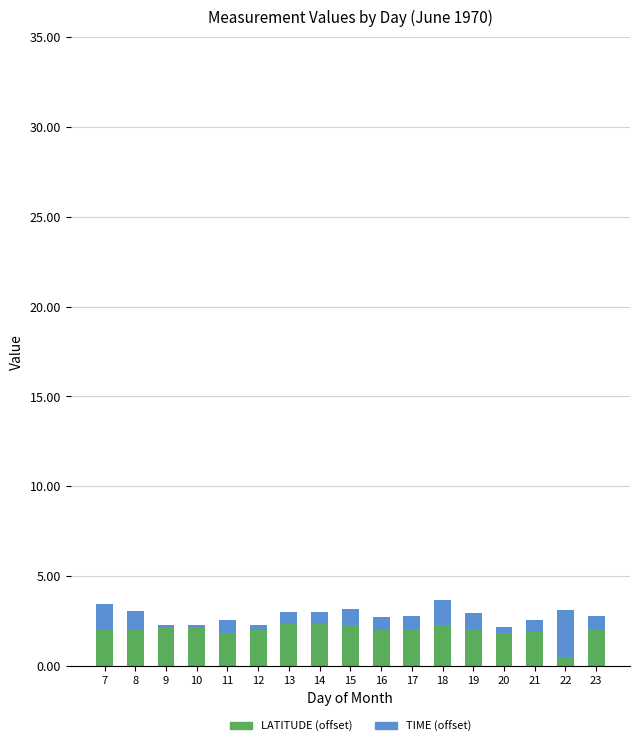

What is the highest value of the LATITUDE (offset) series?

2.3